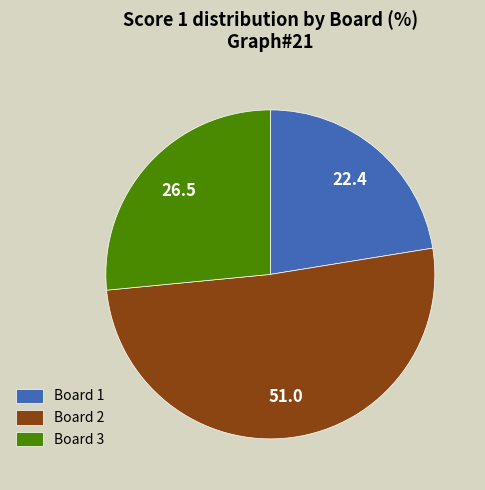

How many segments does this pie chart have?

3